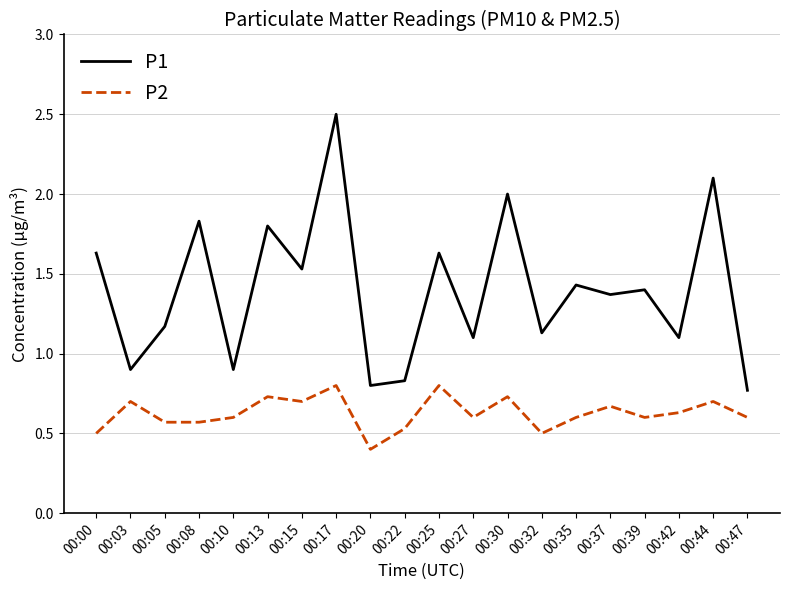

Which label corresponds to the largest value in the chart?

00:17